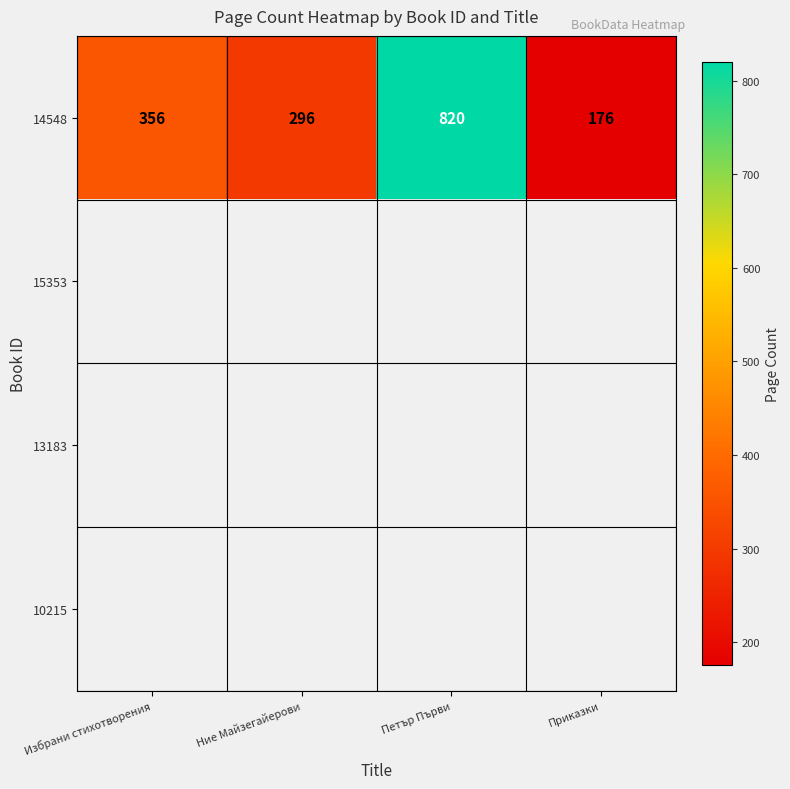

Count the number of data series in this chart.

4